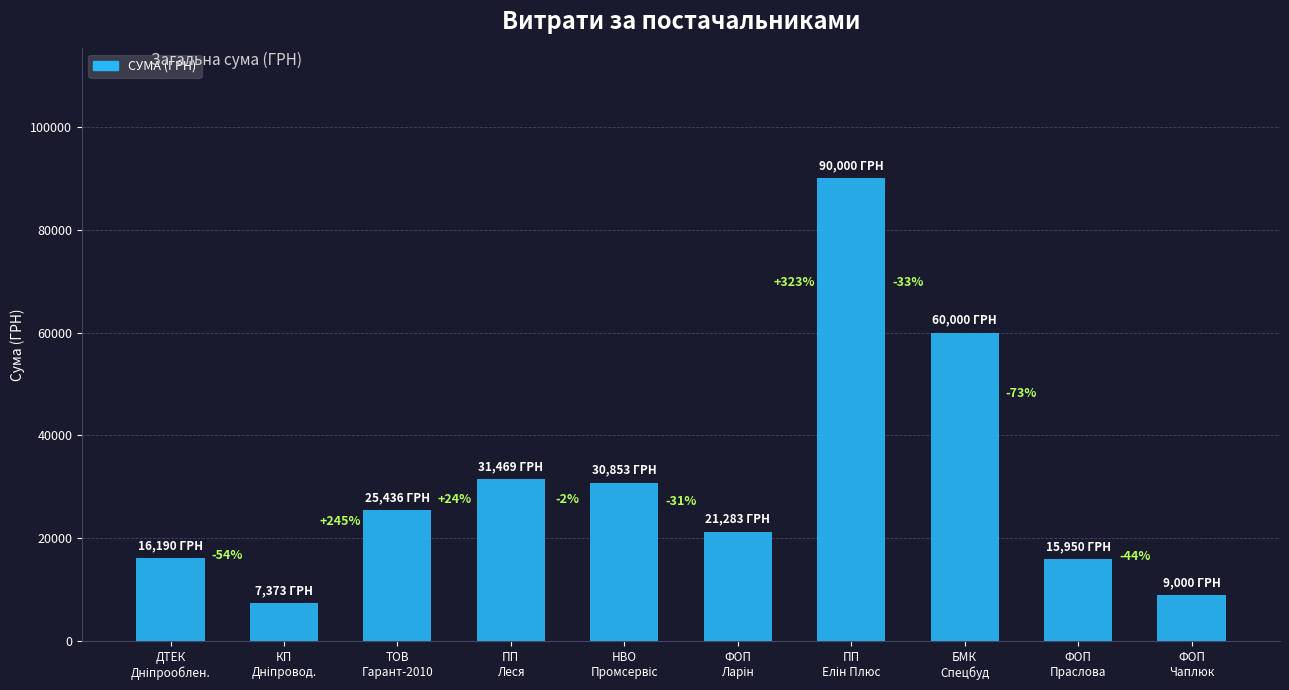

What is the value of the 4th bar from the left?

31469.4